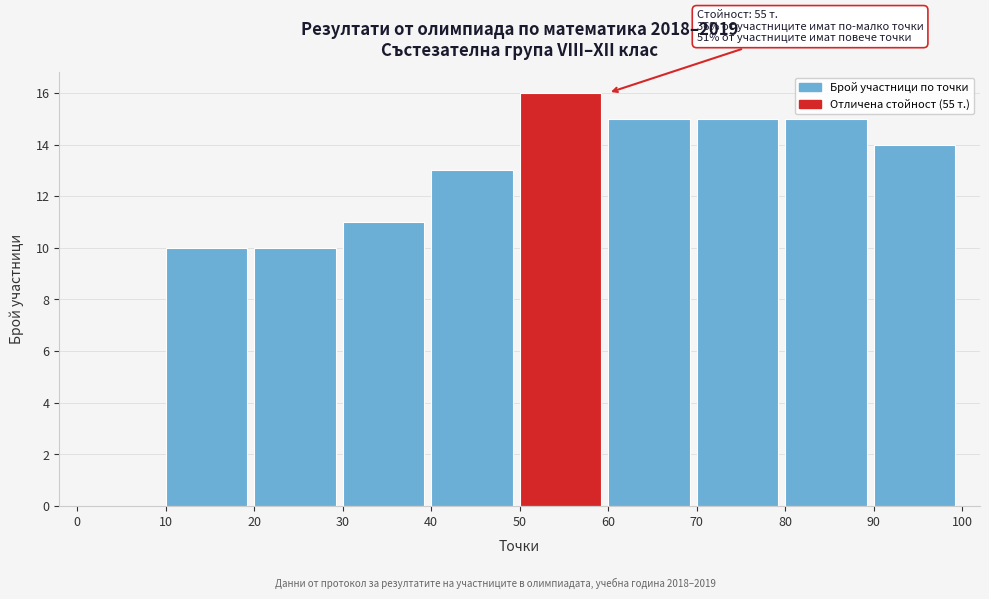

Which range on the x-axis has the tallest bar?

50 to 60